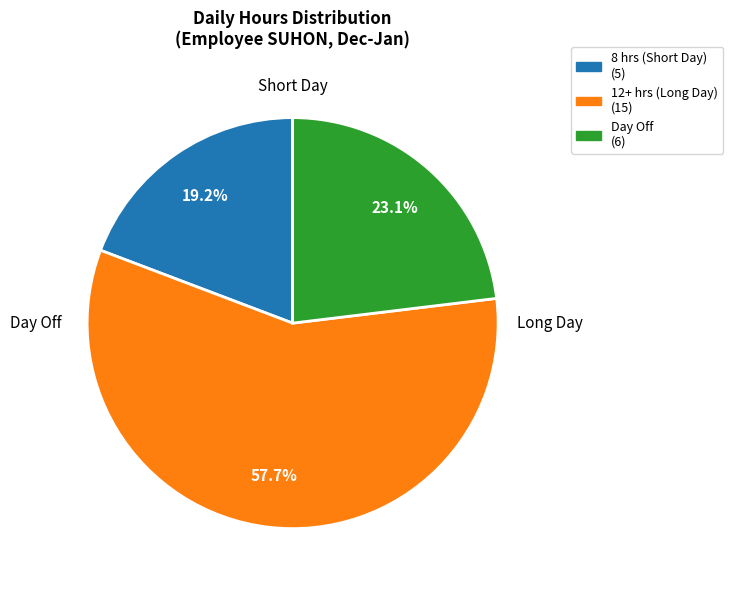

Does any single category account for the majority?

Yes